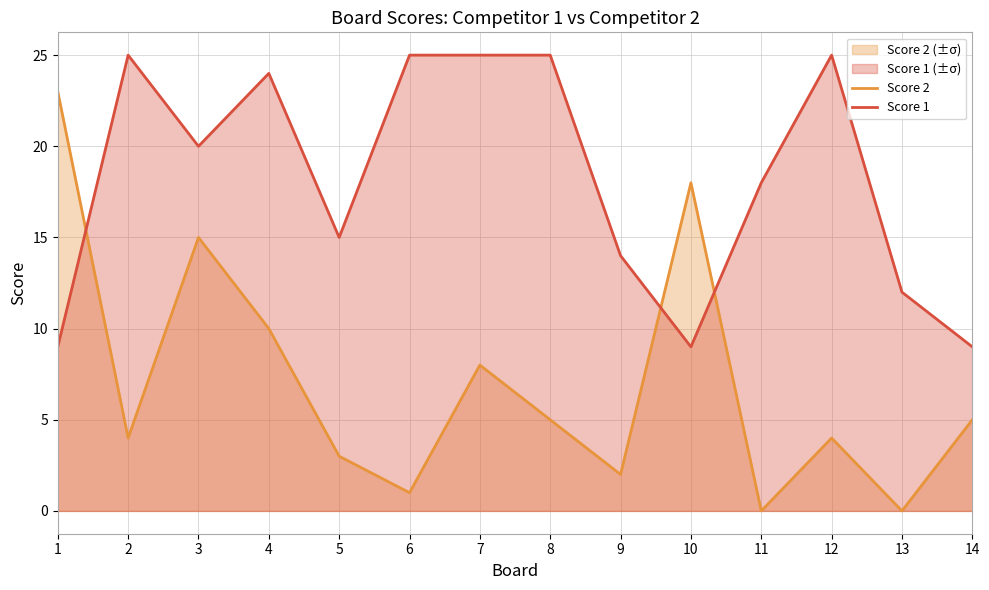

Which has a higher value, 1 or 4?

1